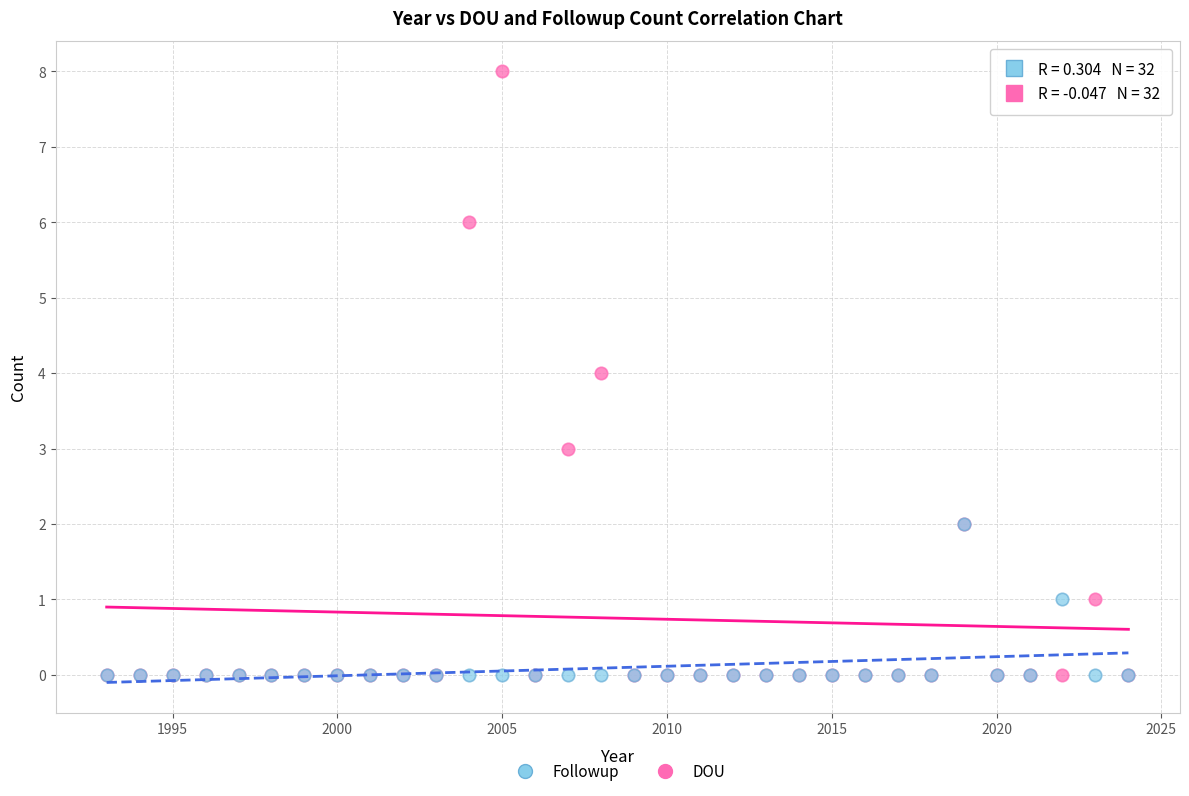

Which series has the widest spread of Y values?

DOU